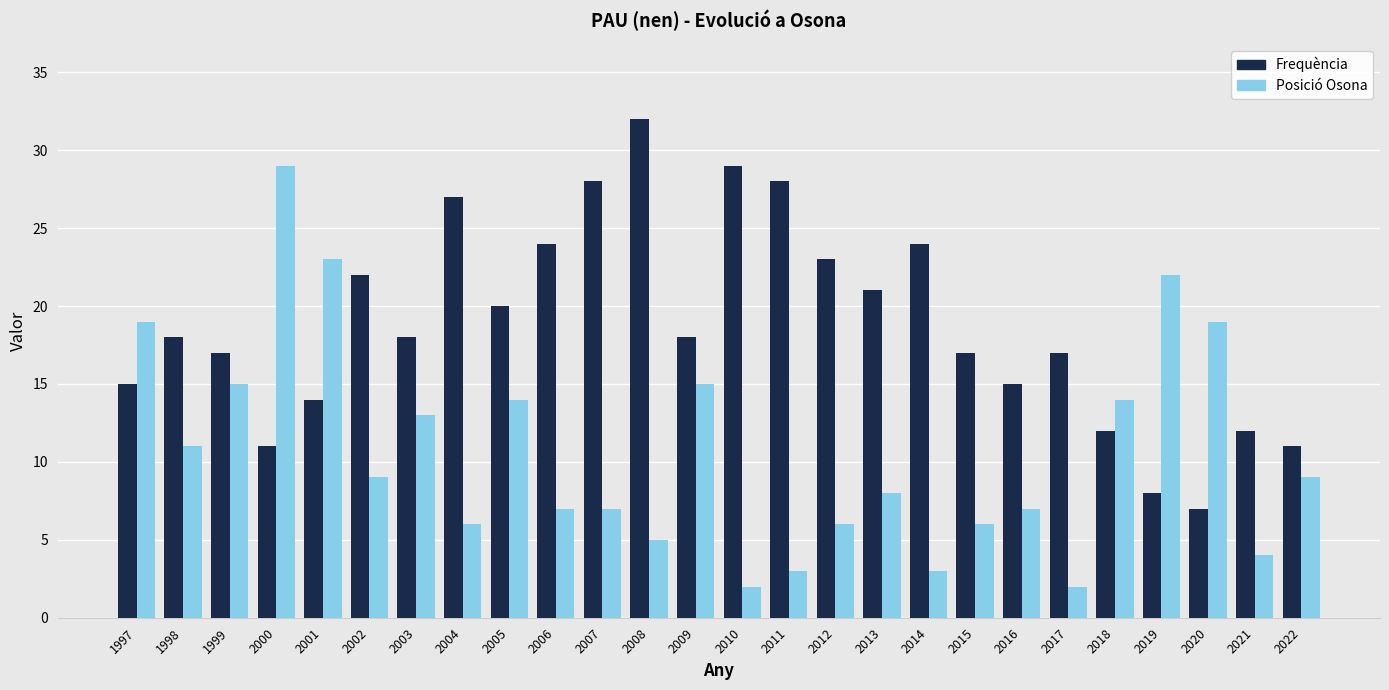

What is the value of the Frequència bar at the 13th from the left?

18